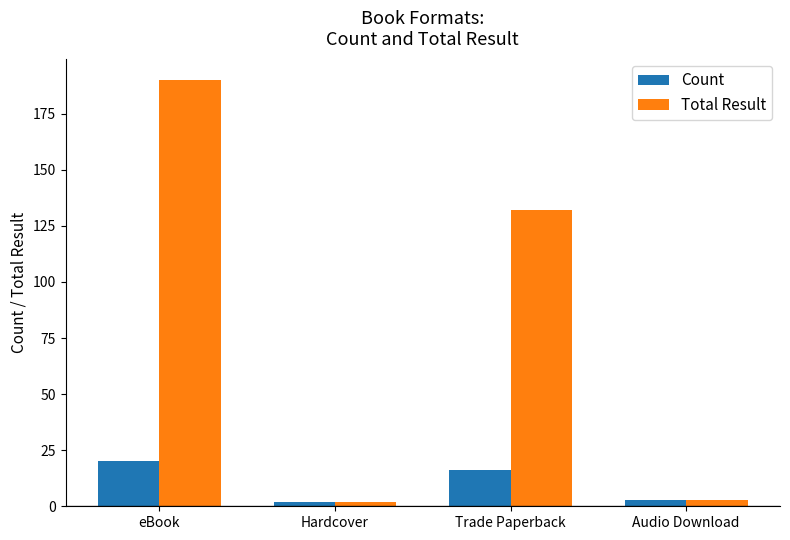

True or false: Count has a value of 20 at eBook.

True